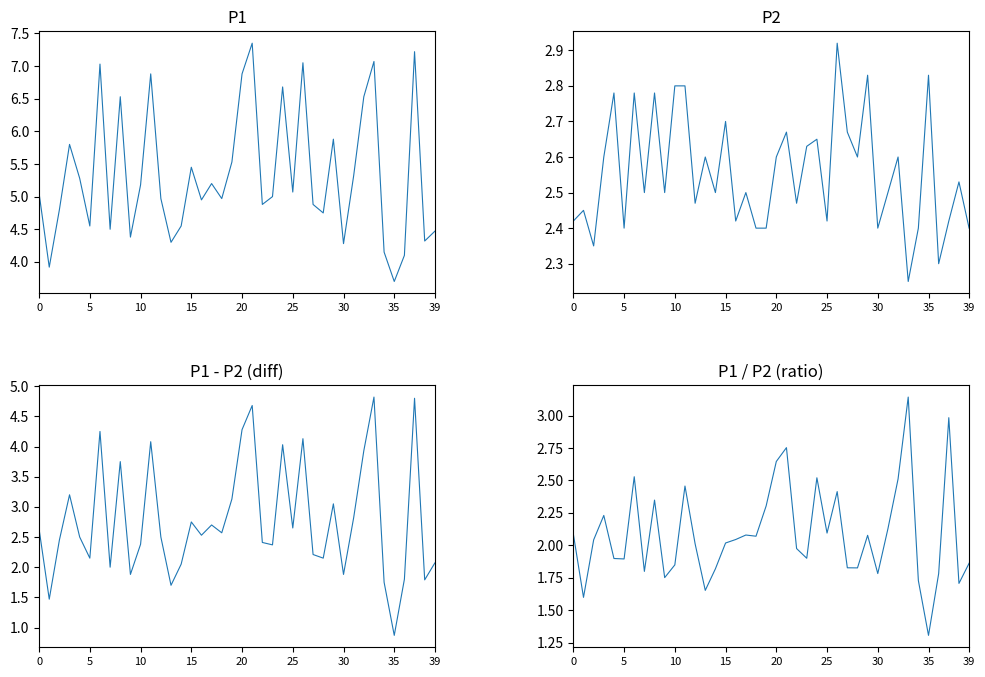

What is the average value of the P1-P2 diff series?

2.8